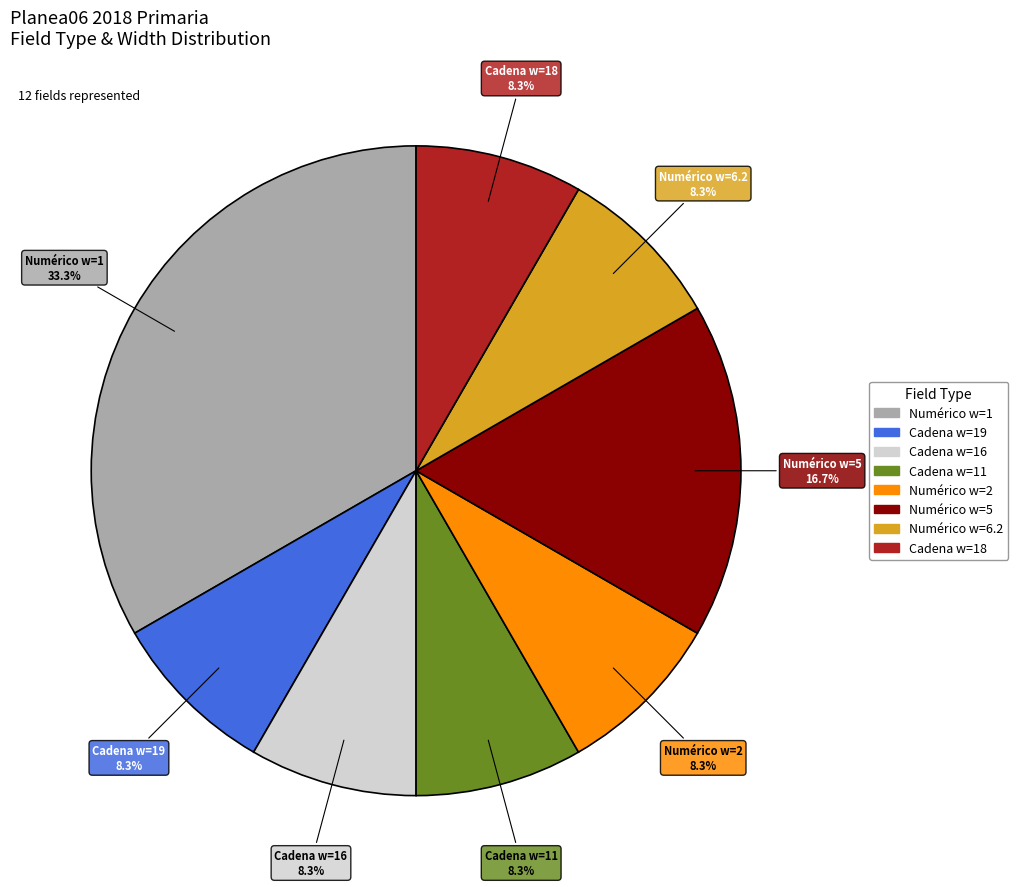

To the nearest percent, what is the difference between the largest and smallest slice percentages?

25%